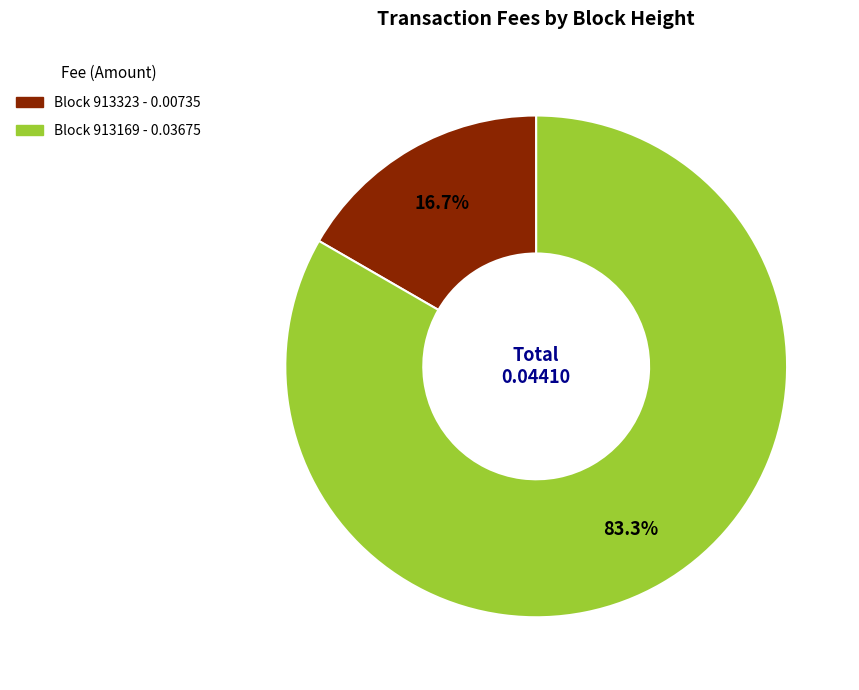

Is there a majority slice in this chart?

Yes